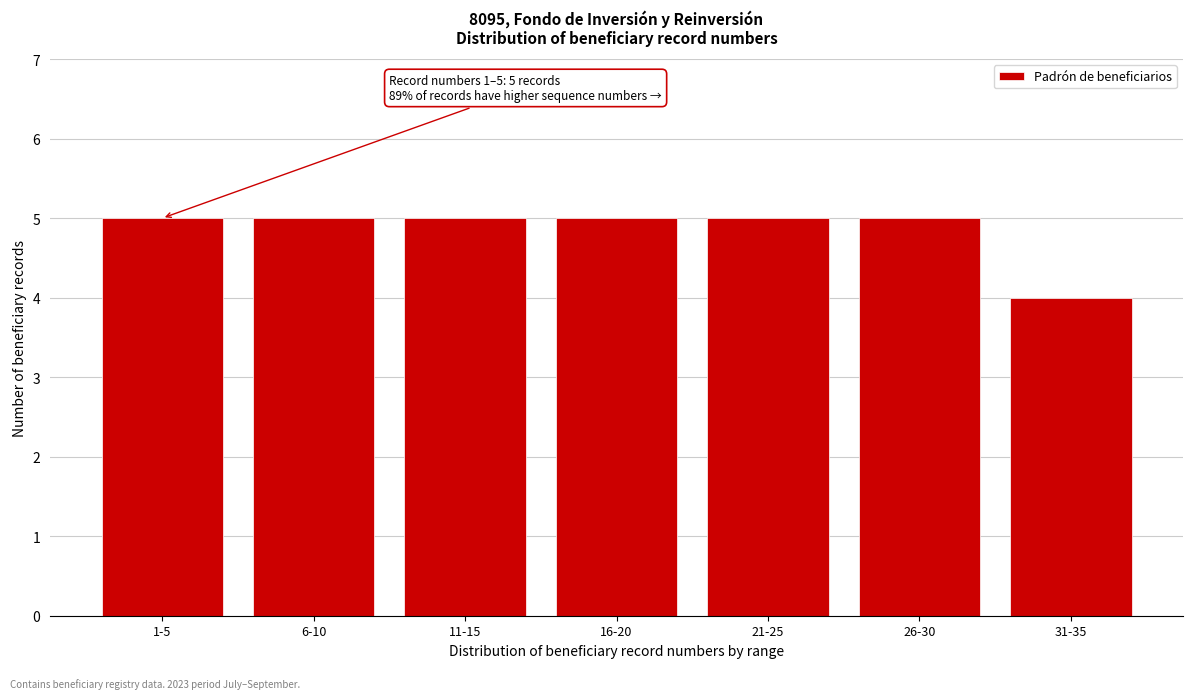

Reading left to right, list all the values displayed in this chart.

5	5	5	5	5	5	4